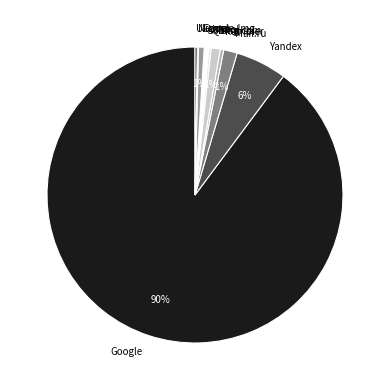

Which slice is the largest?

Google